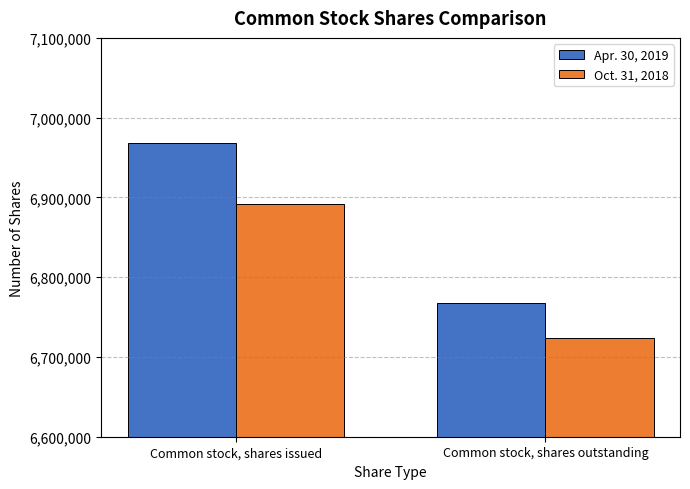

What is the difference between the maximum and minimum values in the Oct. 31, 2018 series?

168348